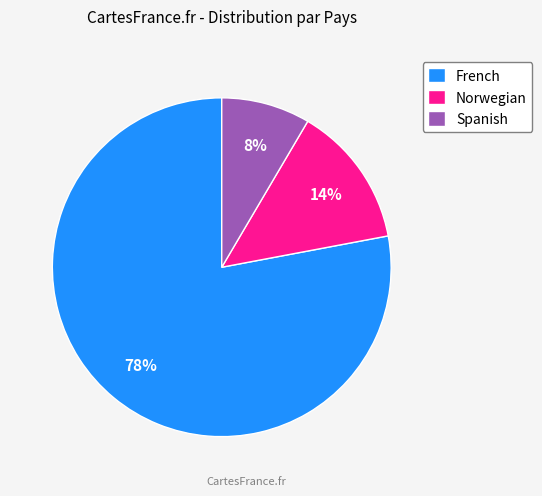

Does Spanish represent more than half of the total?

No